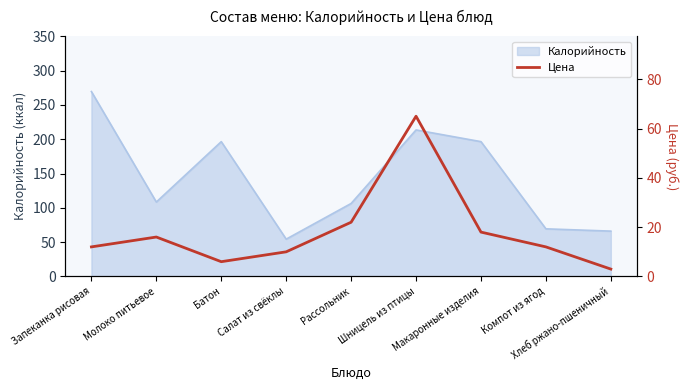

At which category does the data reach its first local peak?

Молоко питьевое